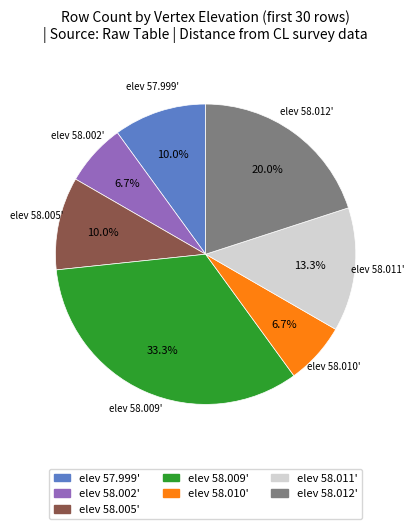

Does any single category account for the majority?

No